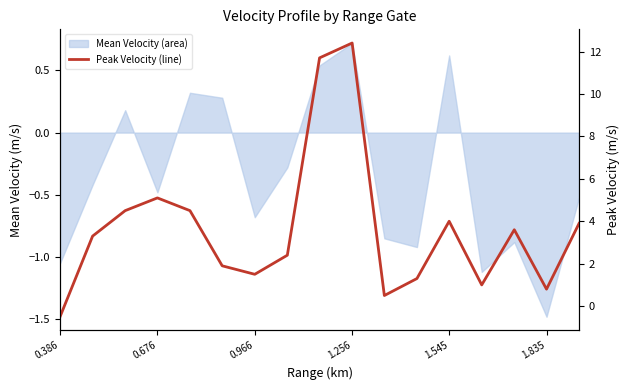

What is the sum of all values?

61.9